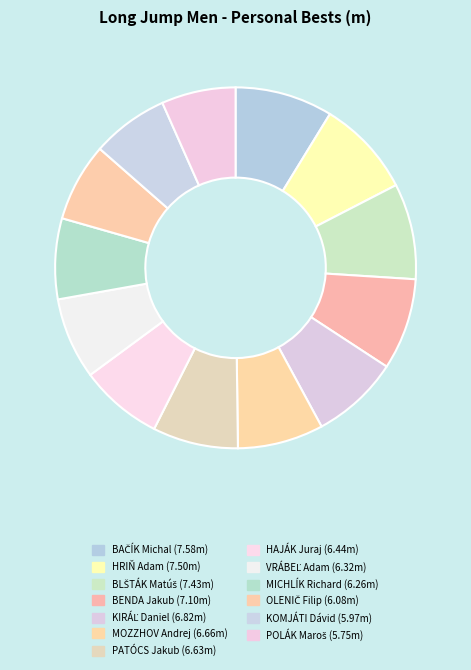

What is the change in value from BLŠTÁK Matúš to HAJÁK Juraj?

-1.0